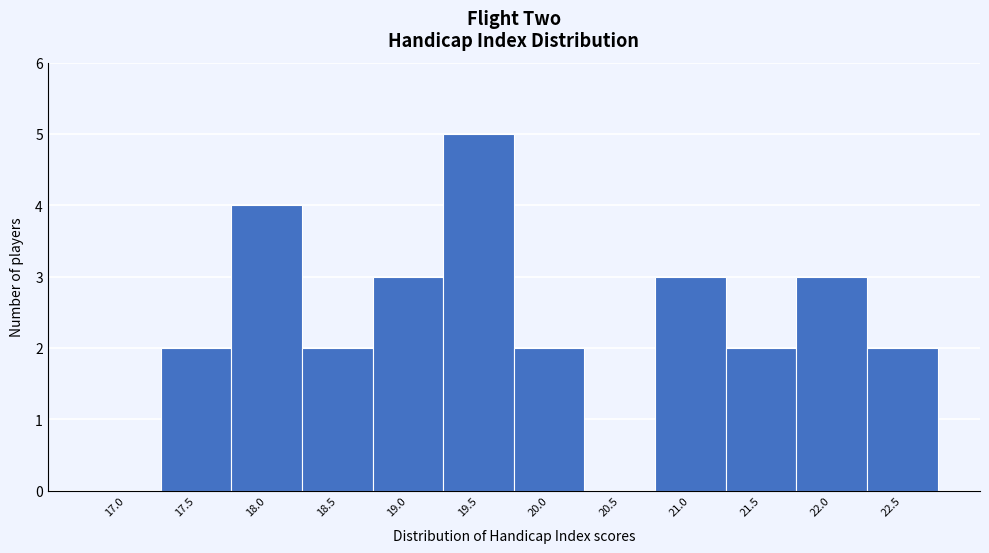

Reading right to left, what are all the values shown in this chart?

22.5=2	22.0=3	21.5=2	21.0=3	20.5=0	20.0=2	19.5=5	19.0=3	18.5=2	18.0=4	17.5=2	17.0=0